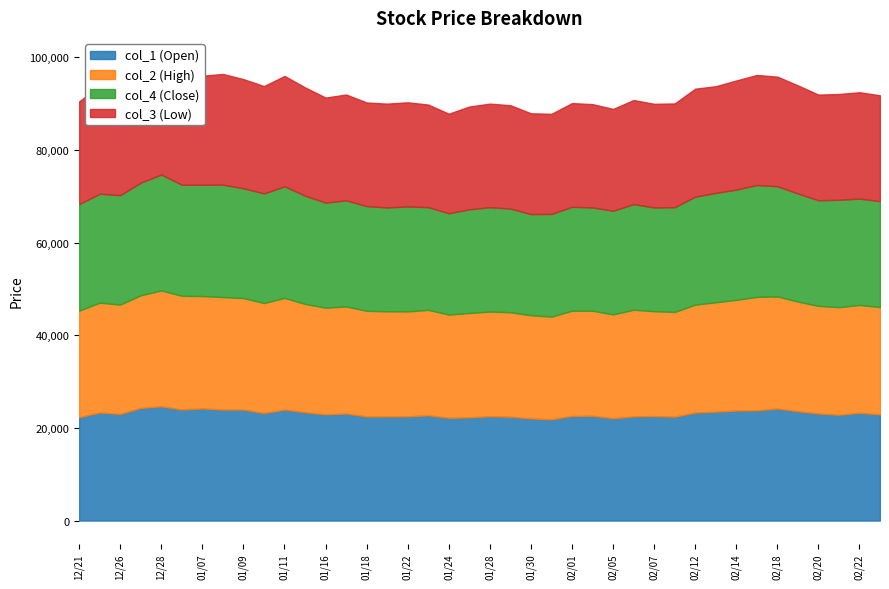

What is the label of the 40th point from the left?

2002/02/25